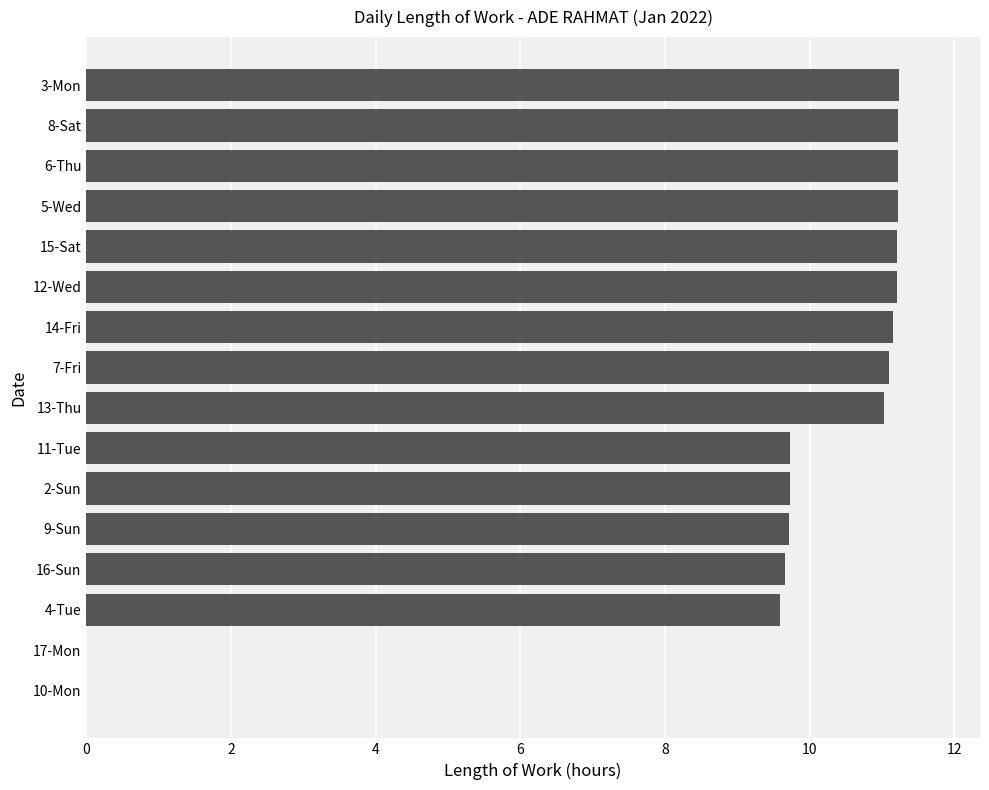

What is the greatest value displayed?

11.2